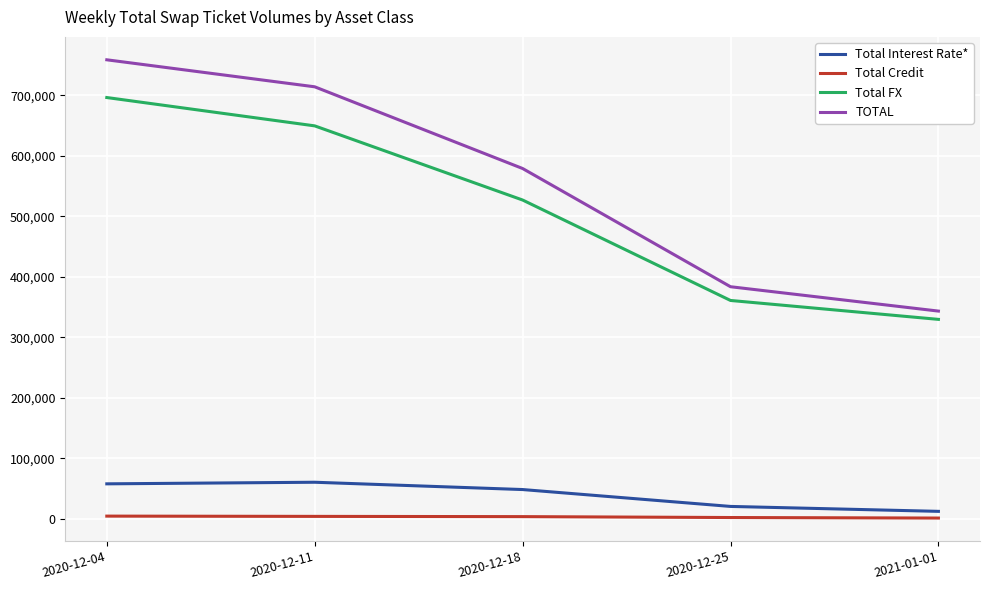

True or false: Total Credit and Total FX cross at least once.

False